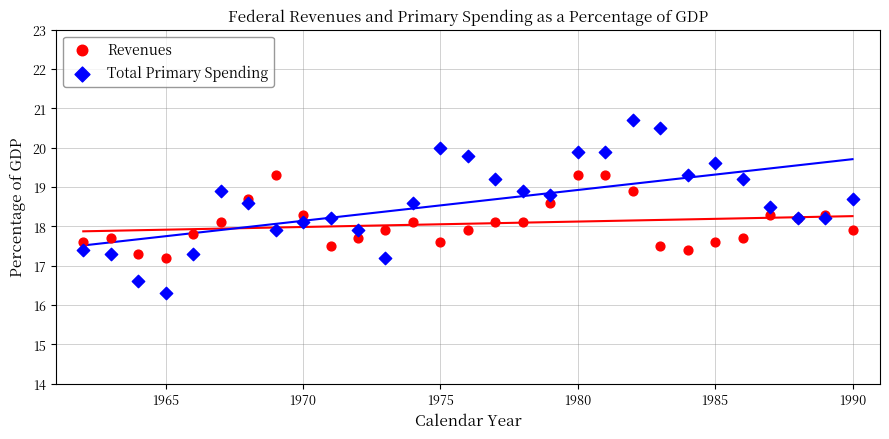

Which series has the widest spread of Y values?

Total Primary Spending